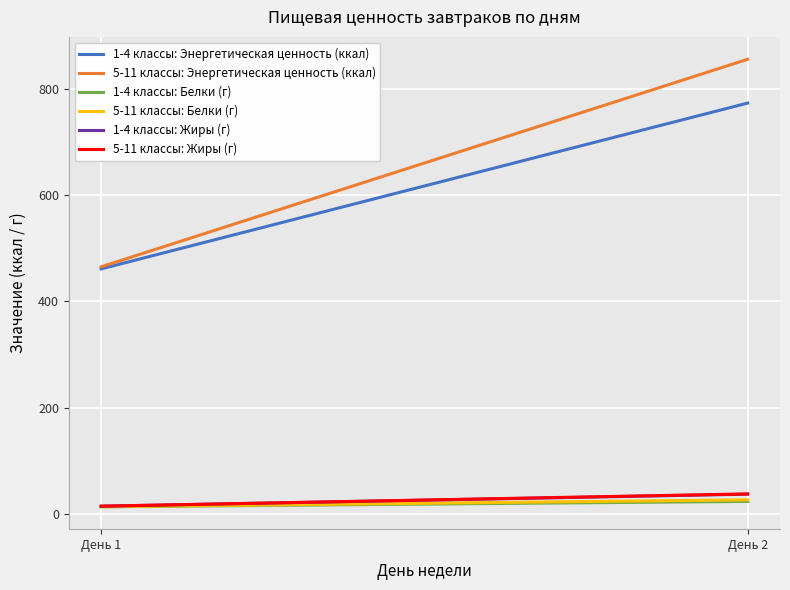

What are all the series names shown in the legend?

1-4 классы: Энергетическая ценность (ккал), 5-11 классы: Энергетическая ценность (ккал), 1-4 классы: Белки (г), 5-11 классы: Белки (г), 1-4 классы: Жиры (г), 5-11 классы: Жиры (г)